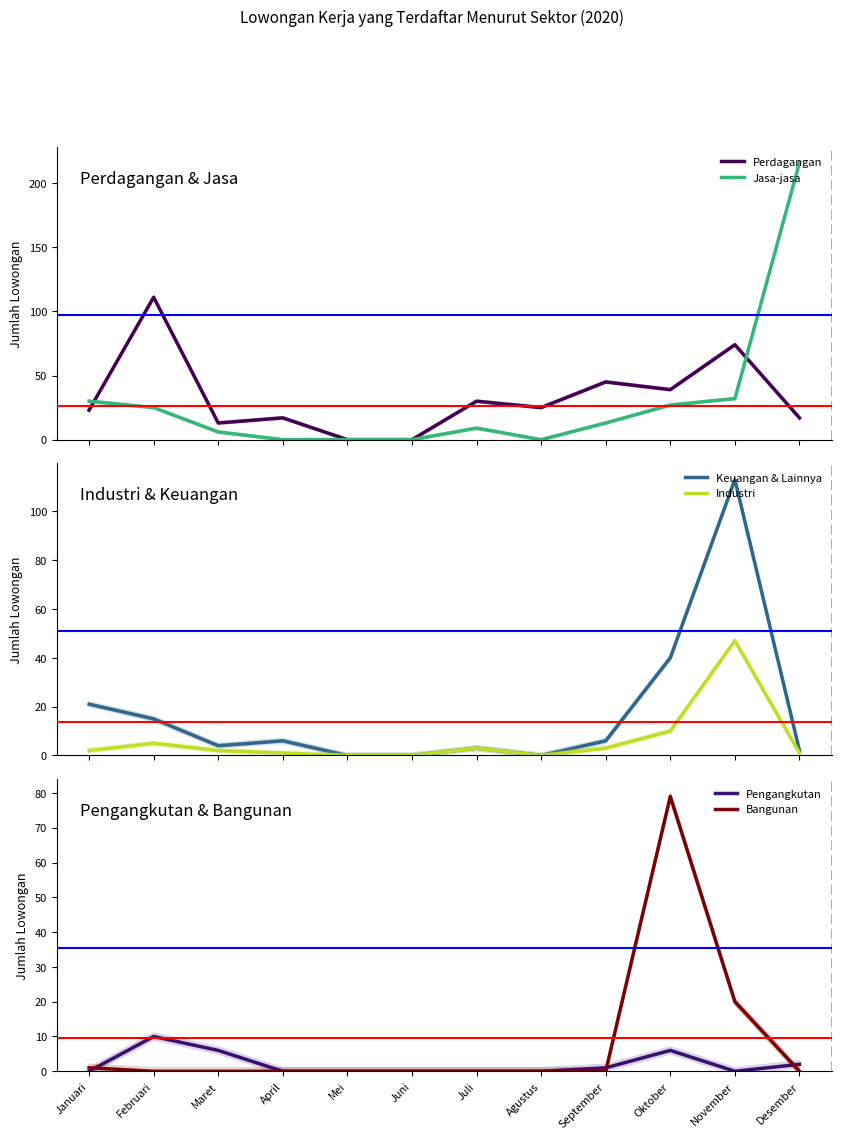

What is the value of the Keuangan & Lainnya point at the 4th from the left?

6